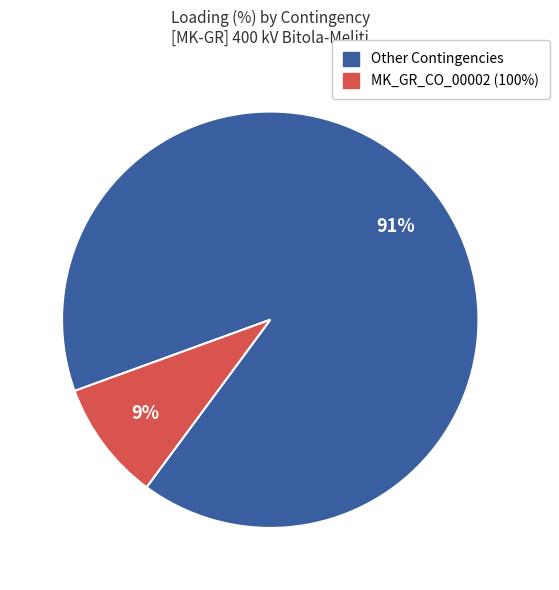

To the nearest percent, what is the average slice percentage?

50%